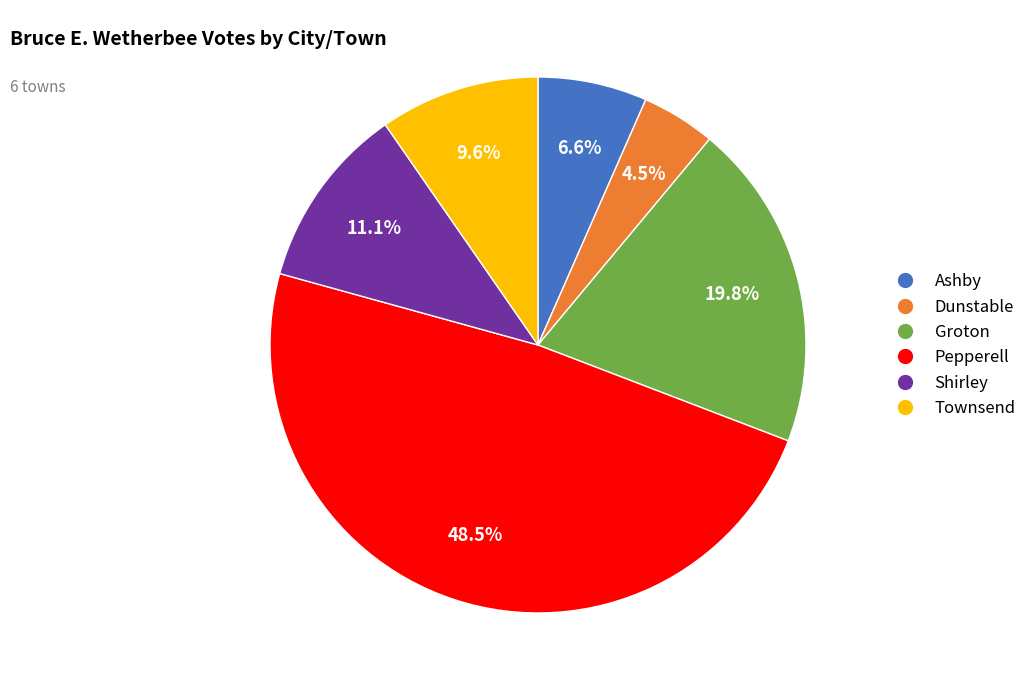

Which category has the biggest portion of the pie?

Pepperell